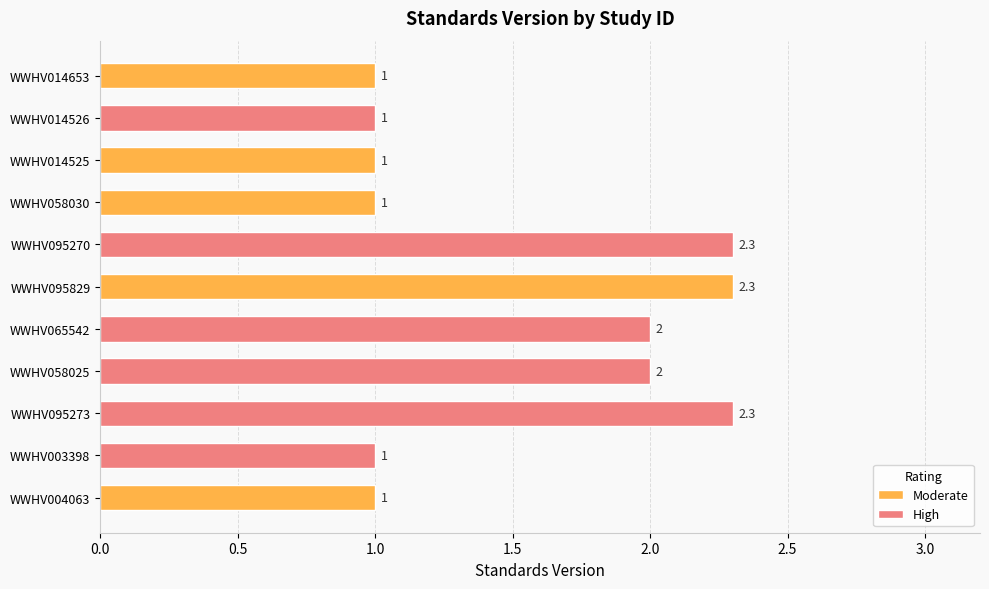

The chart shows a value of 1.5 at WWHV095273. True or false?

False